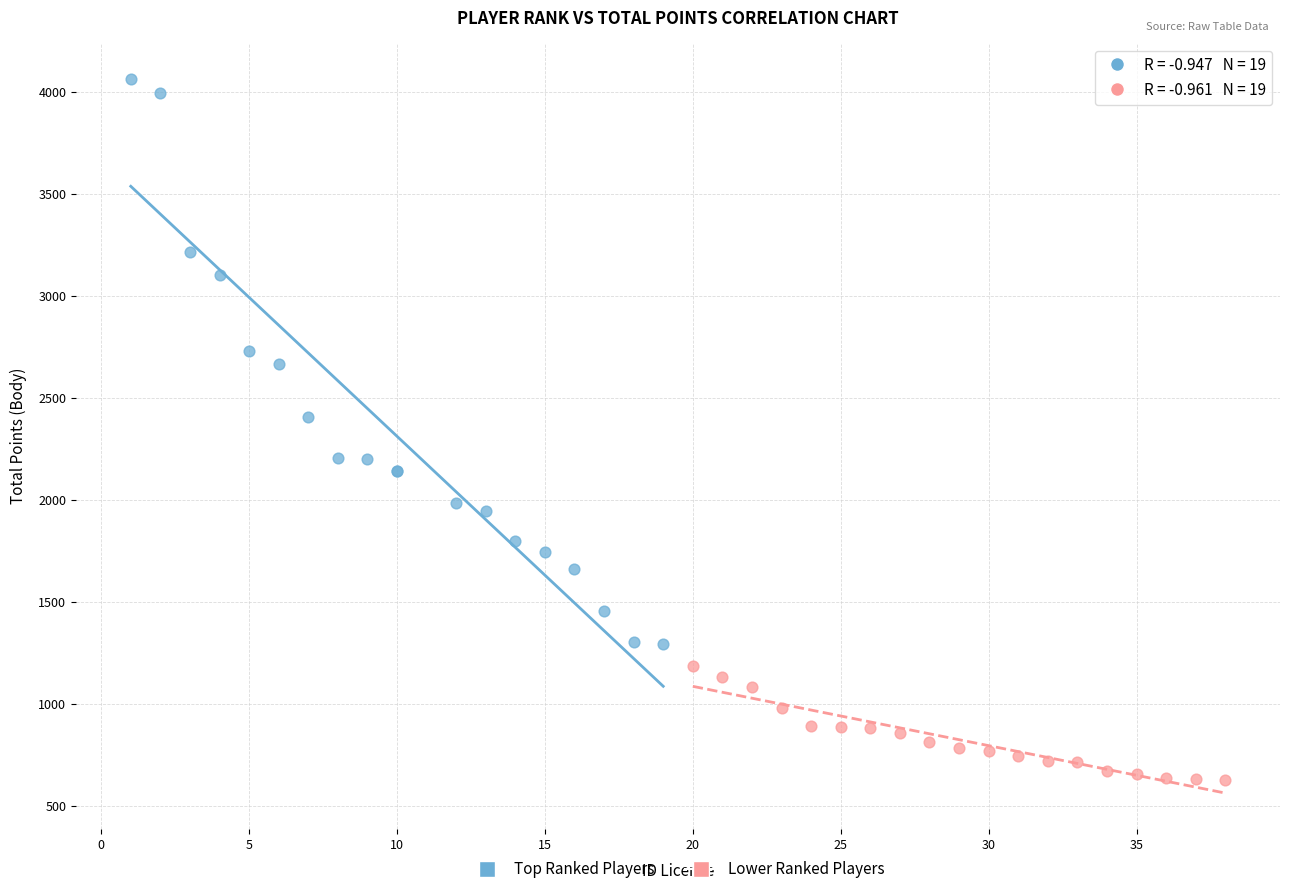

Which series reaches the minimum Y coordinate?

Lower Ranked Players